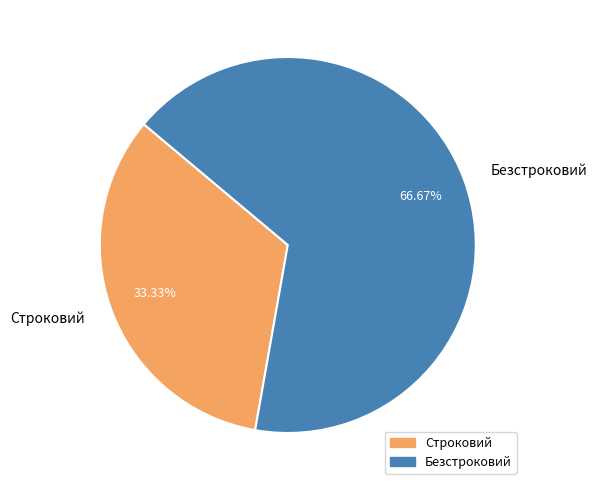

How many slices are in this pie chart?

2